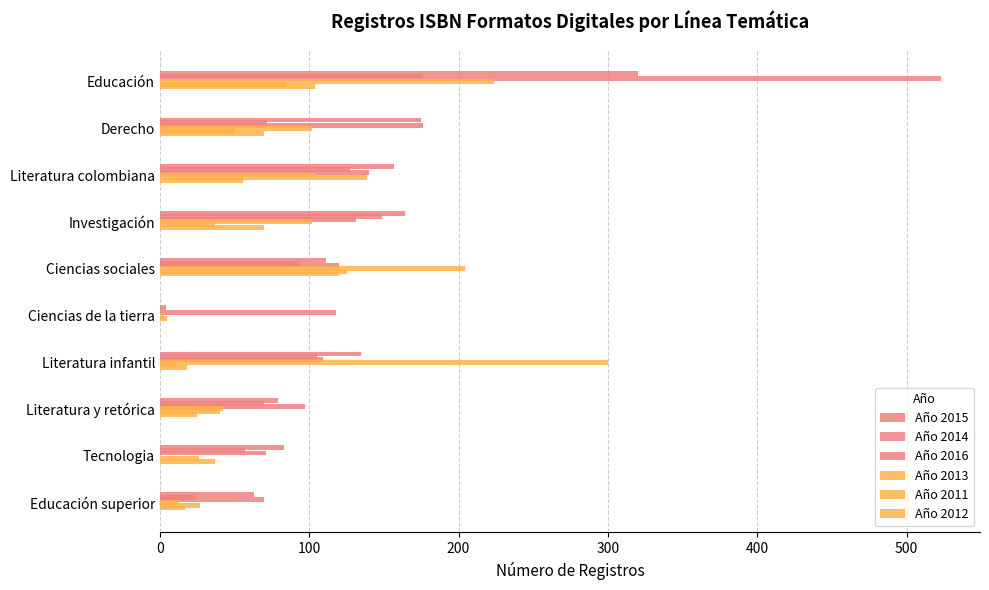

Count the number of data series in this chart.

6